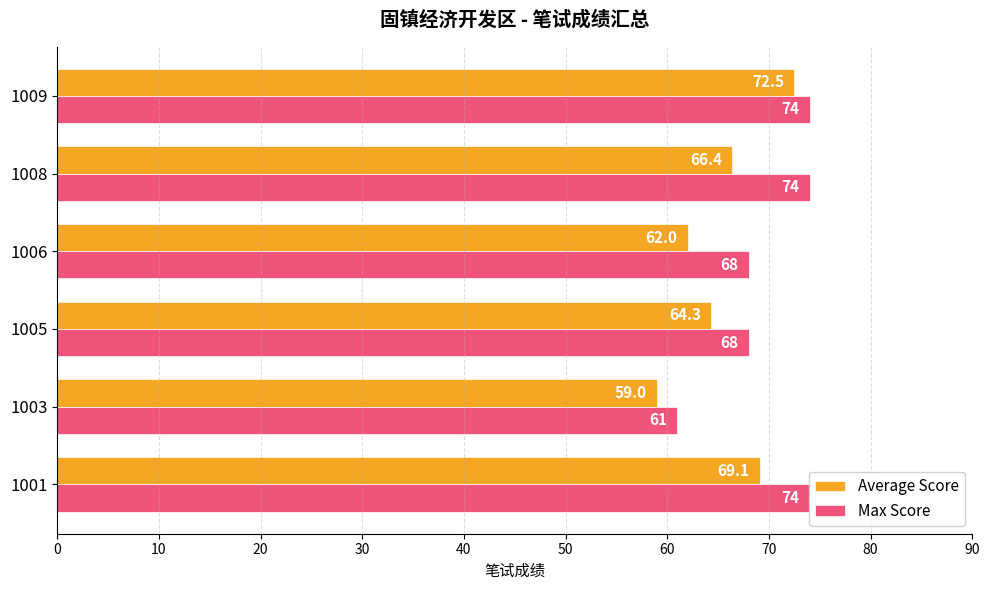

Reading left to right, what are all the values shown in this chart?

Average Score: 69.1	59.0	64.3	62.0	66.4	72.5
Max Score: 74.0	61.0	68.0	68.0	74.0	74.0